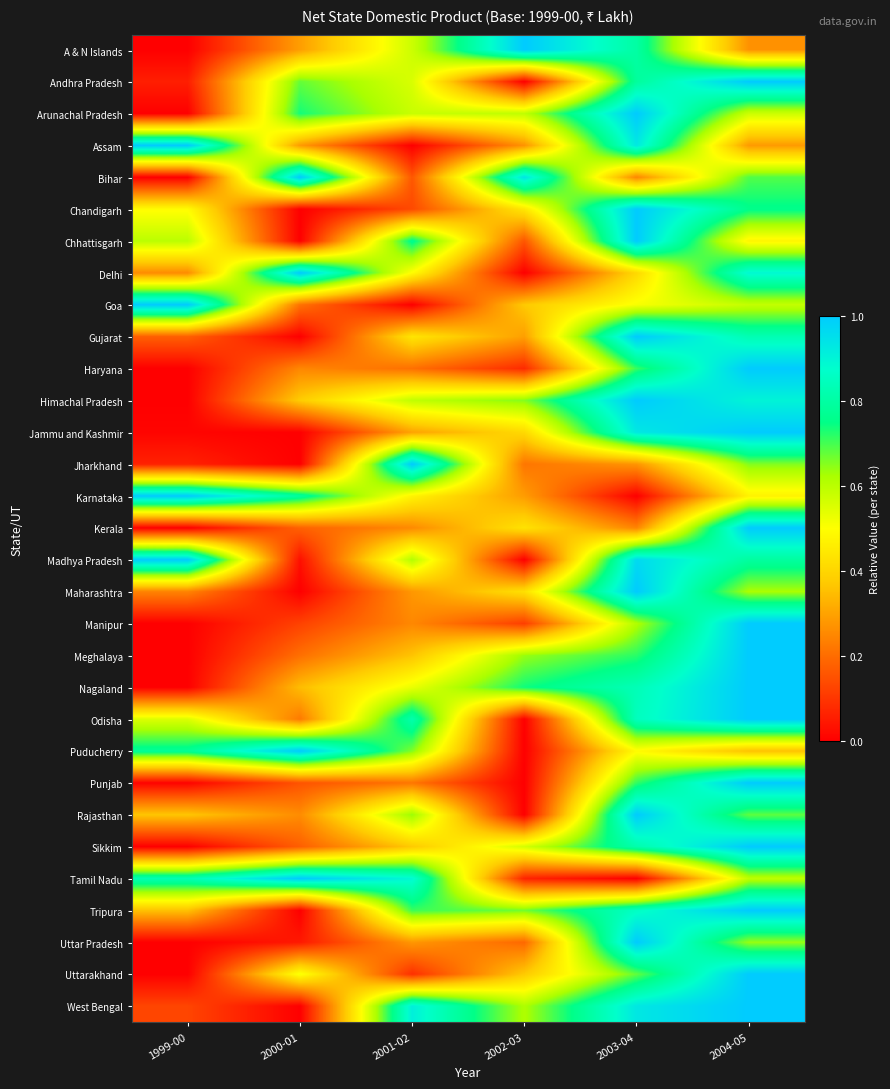

Which category has the lowest value across all series?

1999-00